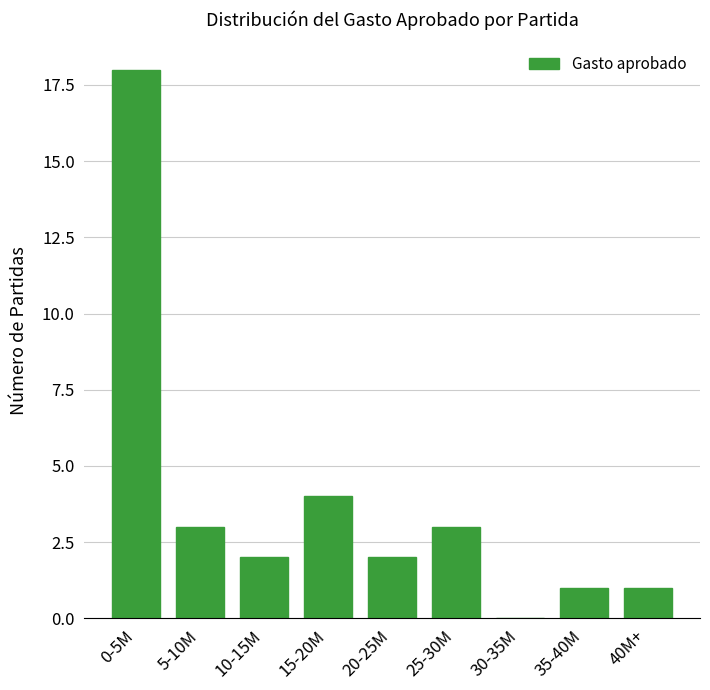

Reading left to right, extract all data points from this chart.

0-5M=18	5-10M=3	10-15M=2	15-20M=4	20-25M=2	25-30M=3	30-35M=0	35-40M=1	40M+=1